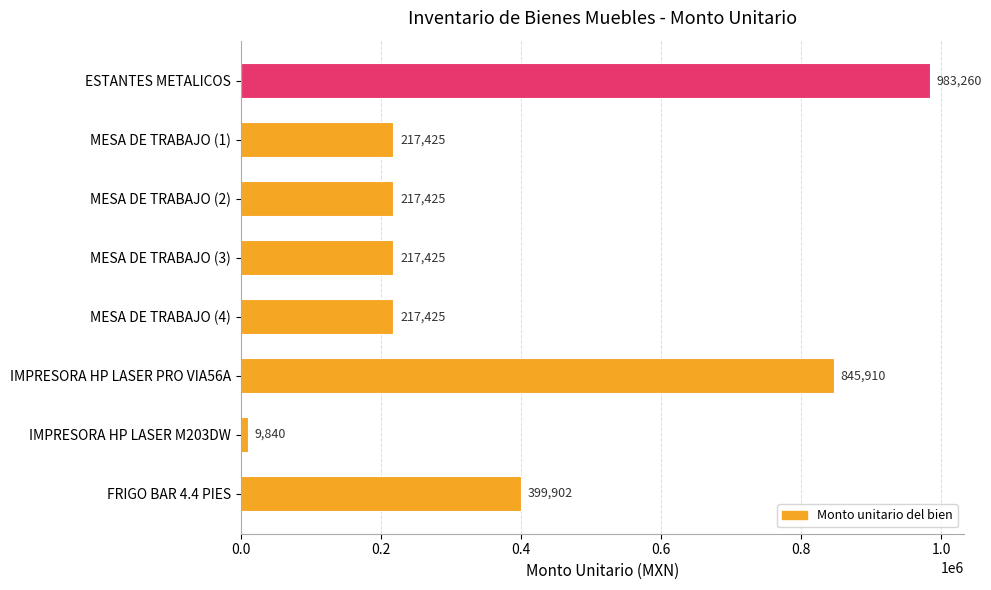

Are the bars horizontal?

Yes